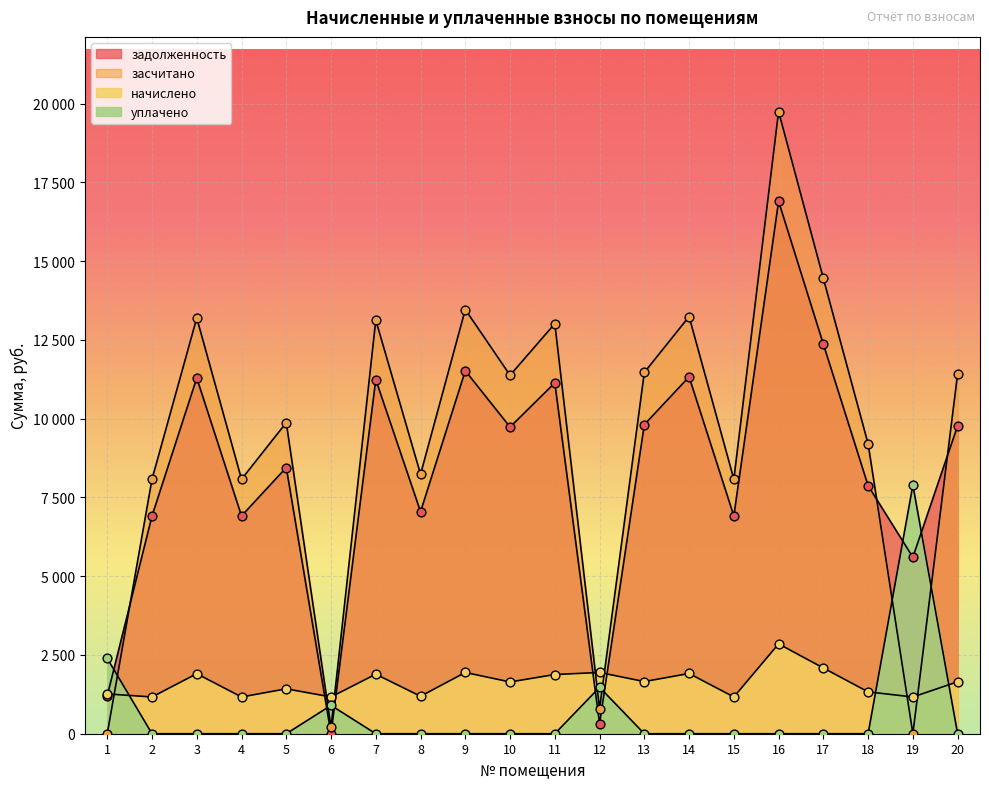

Which series has the largest total across all categories?

засчитано